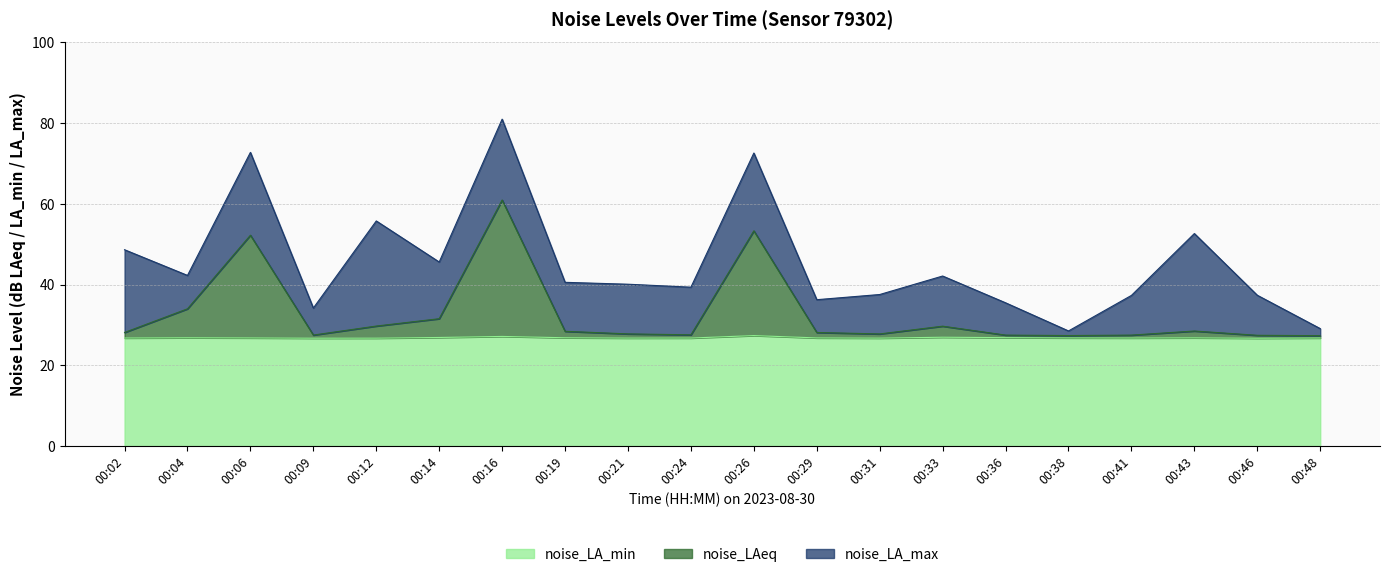

Where does the noise_LAeq series first go above 28?

00:02